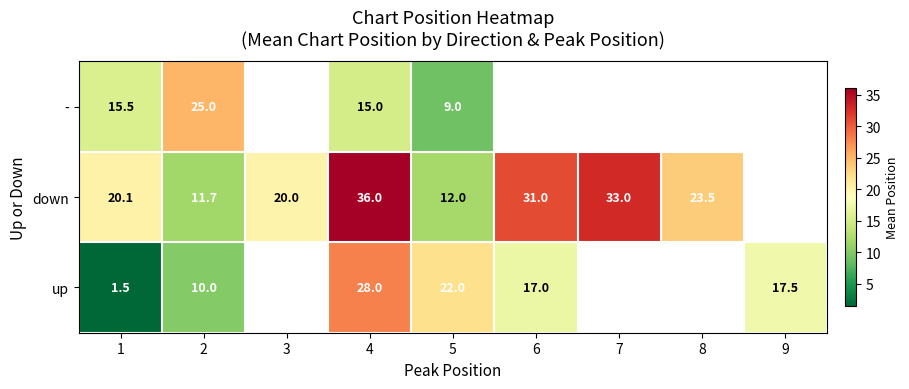

Count the number of categories in the chart.

9